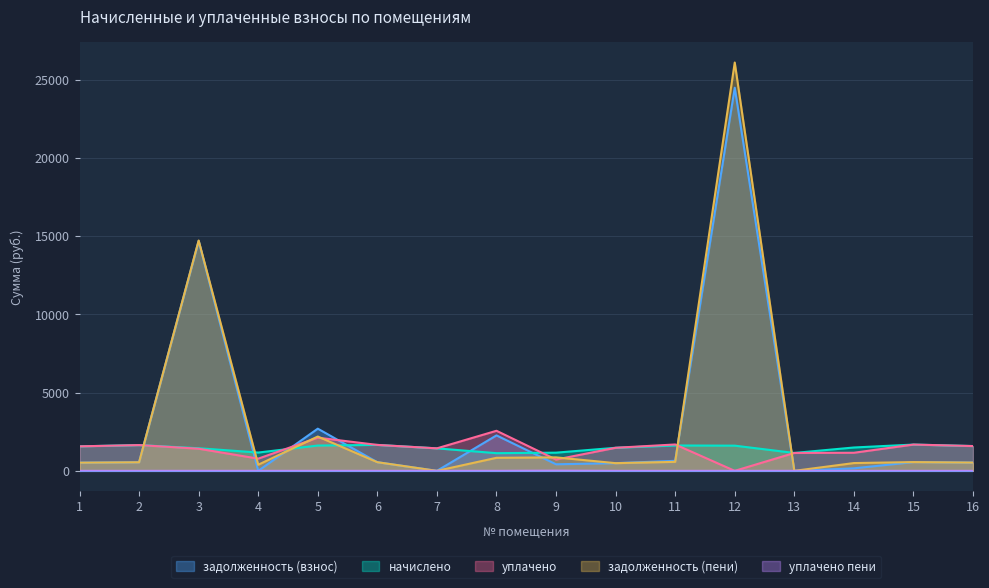

What are all the series names shown in the legend?

задолженность (взнос), начислено, уплачено, задолженность (пени), уплачено пени